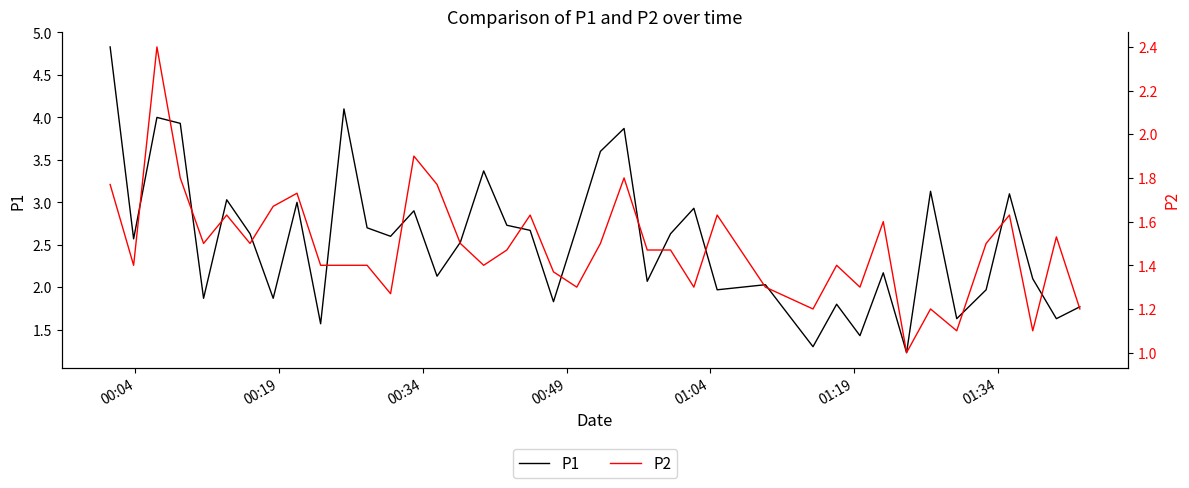

What are all the series names shown in the legend?

P1, P2